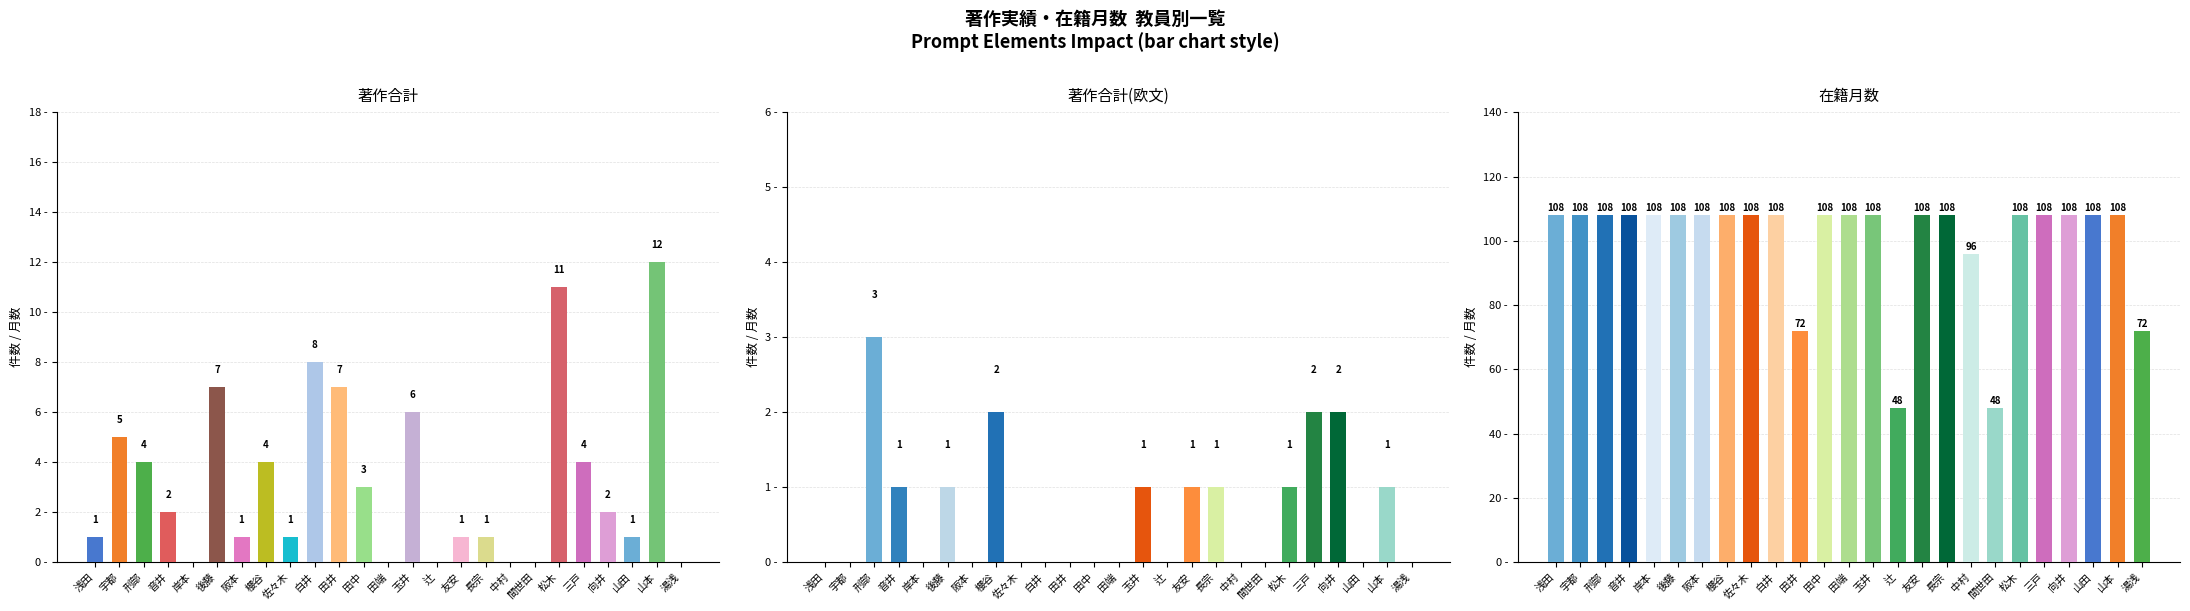

At which category is the sum across all series the highest?

山本